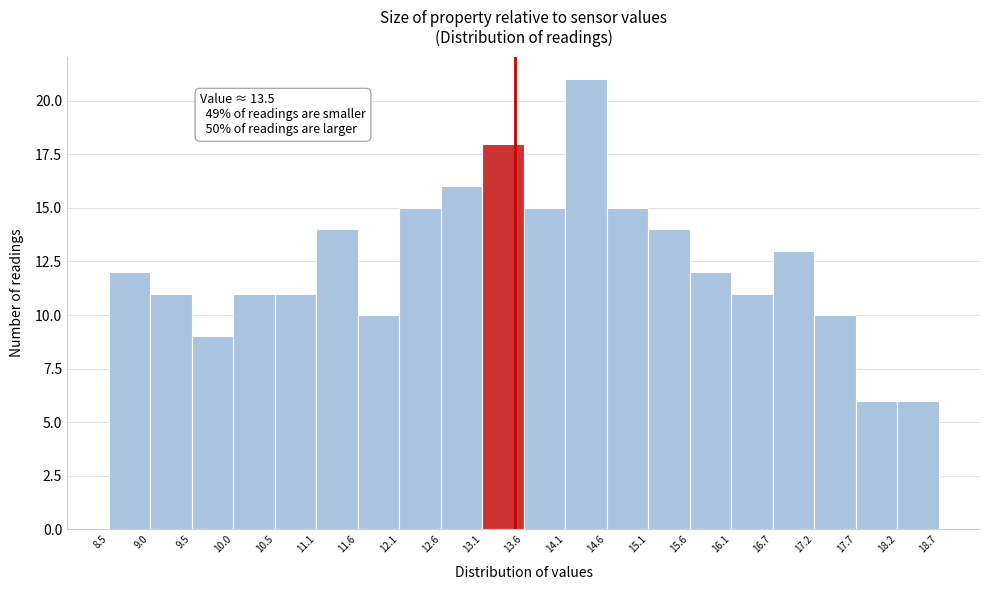

Over which range of the x-axis is the bar tallest?

14.1 to 14.6